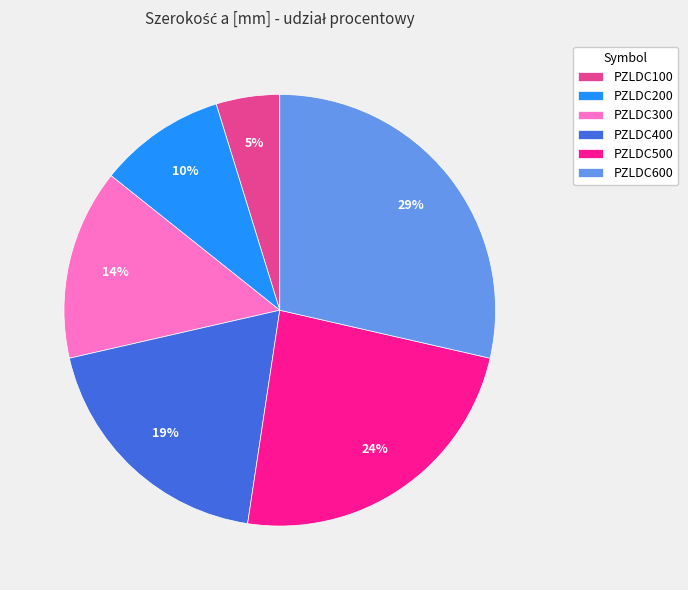

Which slice is the smallest?

PZLDC100